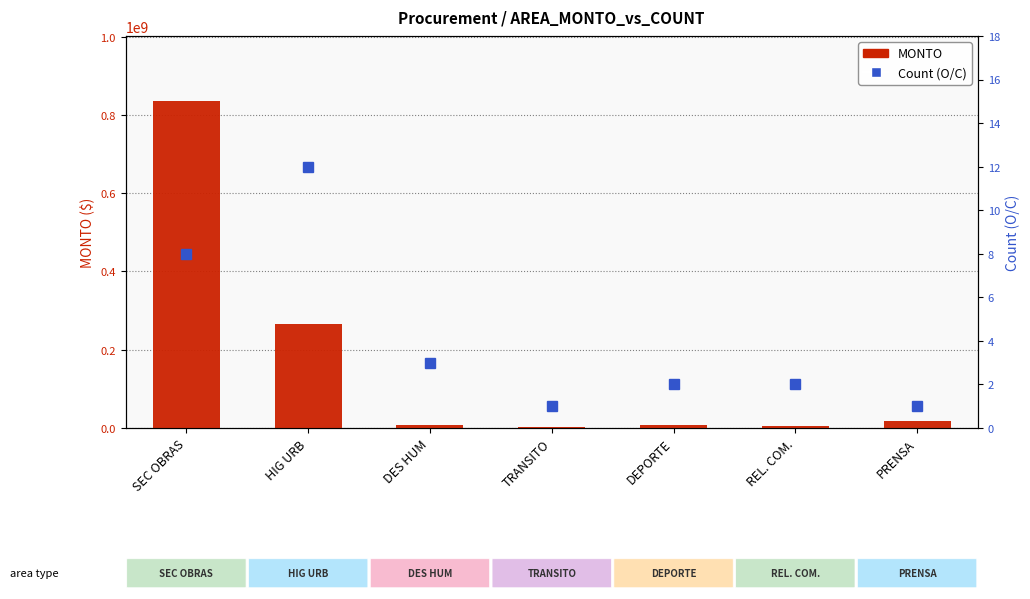

At PRENSA, list the series in order from largest to smallest.

MONTO, Count (O/C)